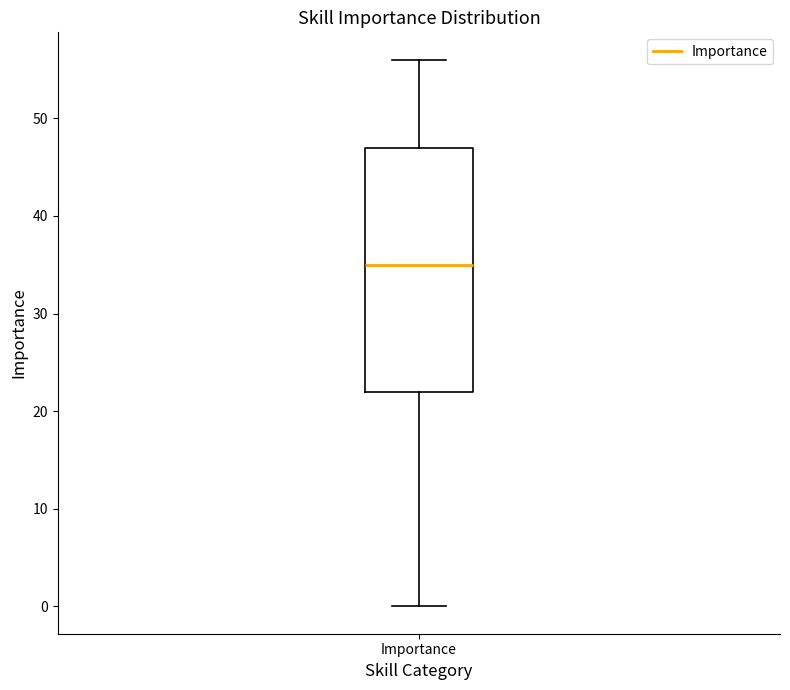

Transcribe this box plot: give where the median line is, the range the box spans, and where the two whiskers end, as read against the y-axis. The values are not printed on the chart, so give them approximately, as read against the axis.

median 35, box 22 to 47, whiskers 0 to 56